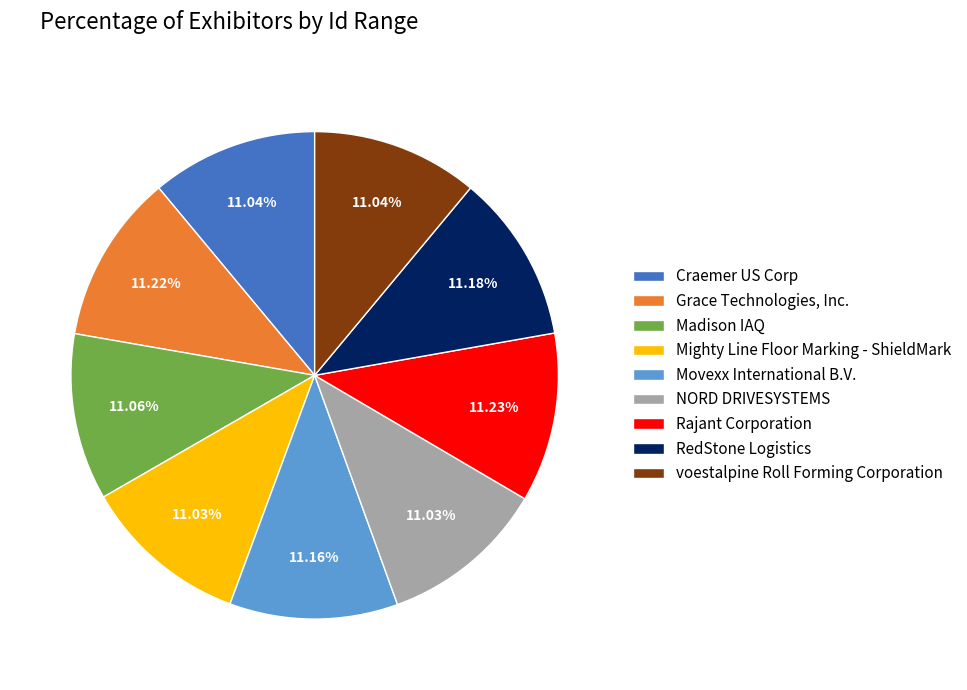

The Movexx International B.V. slice represents 1% of the pie. True or false?

False